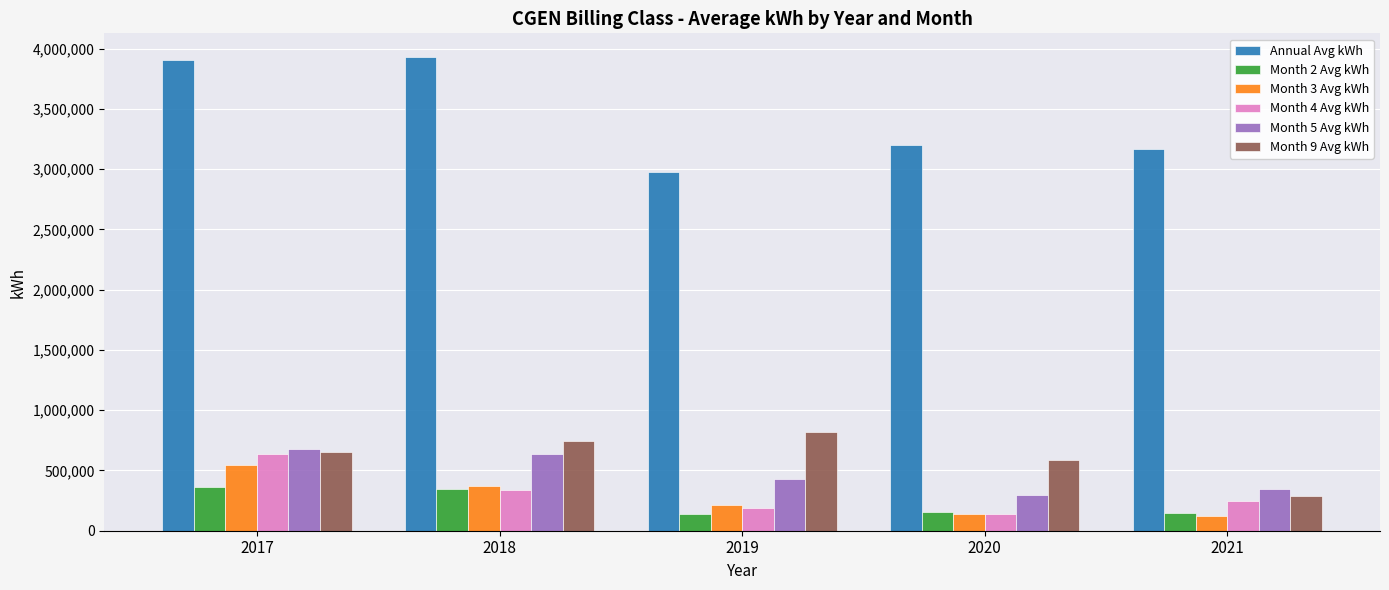

The value of Month 5 Avg kWh at 2017 is 678407.1. True or false?

True